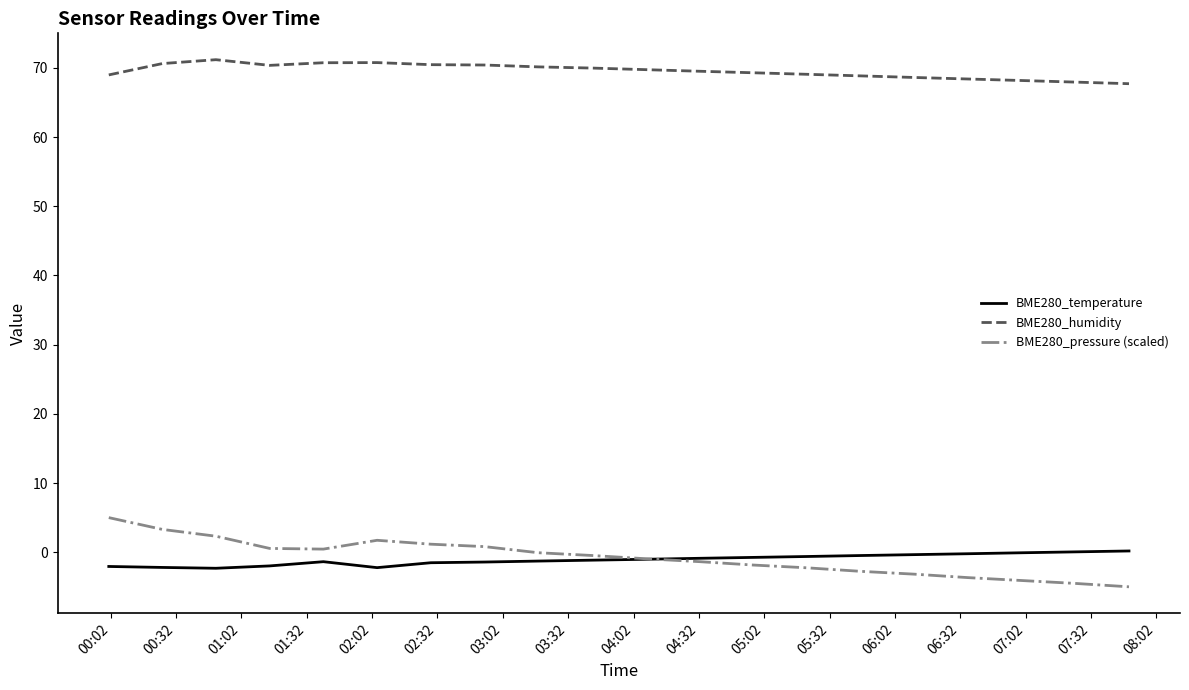

Which series has the largest range (max minus min)?

BME280_pressure (scaled)